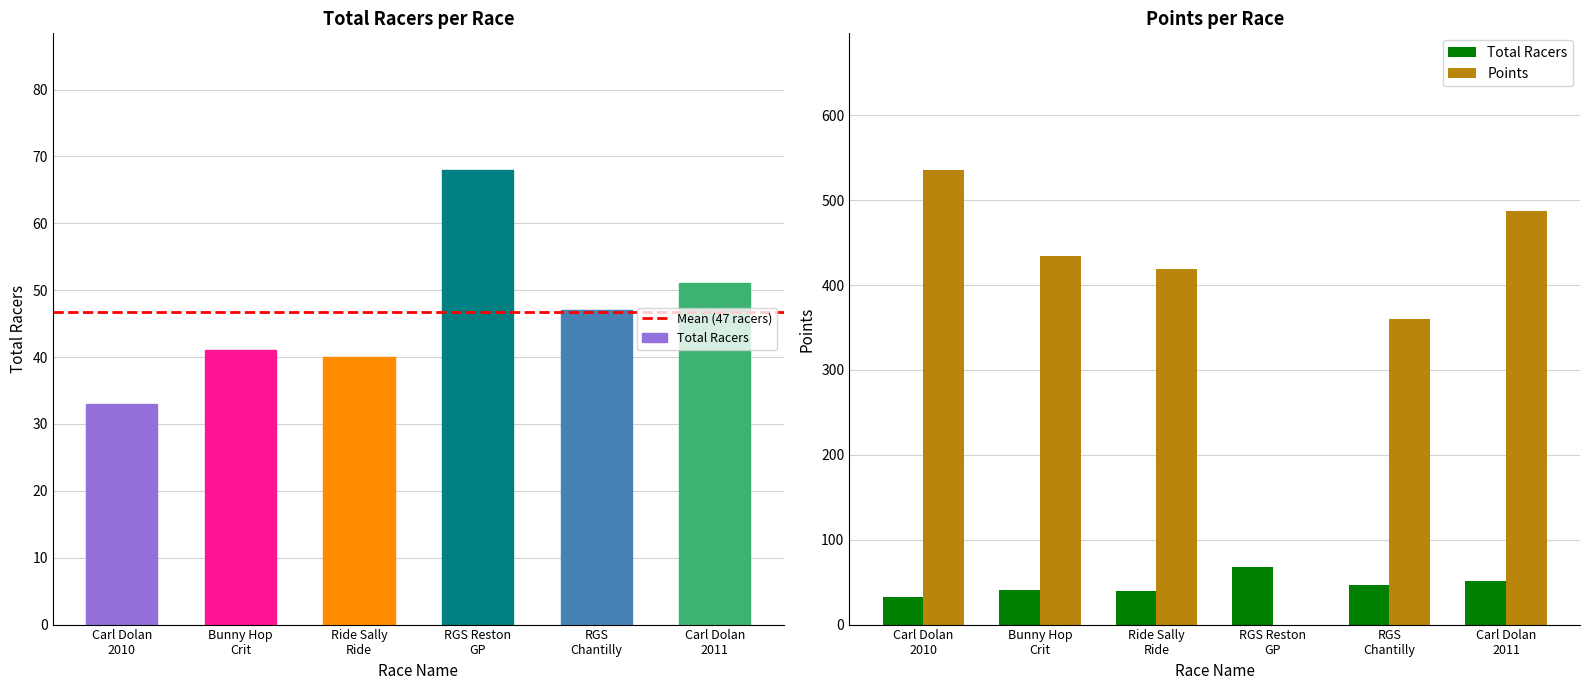

Is it true that Points equals 0.0 at RGS Reston GP?

True